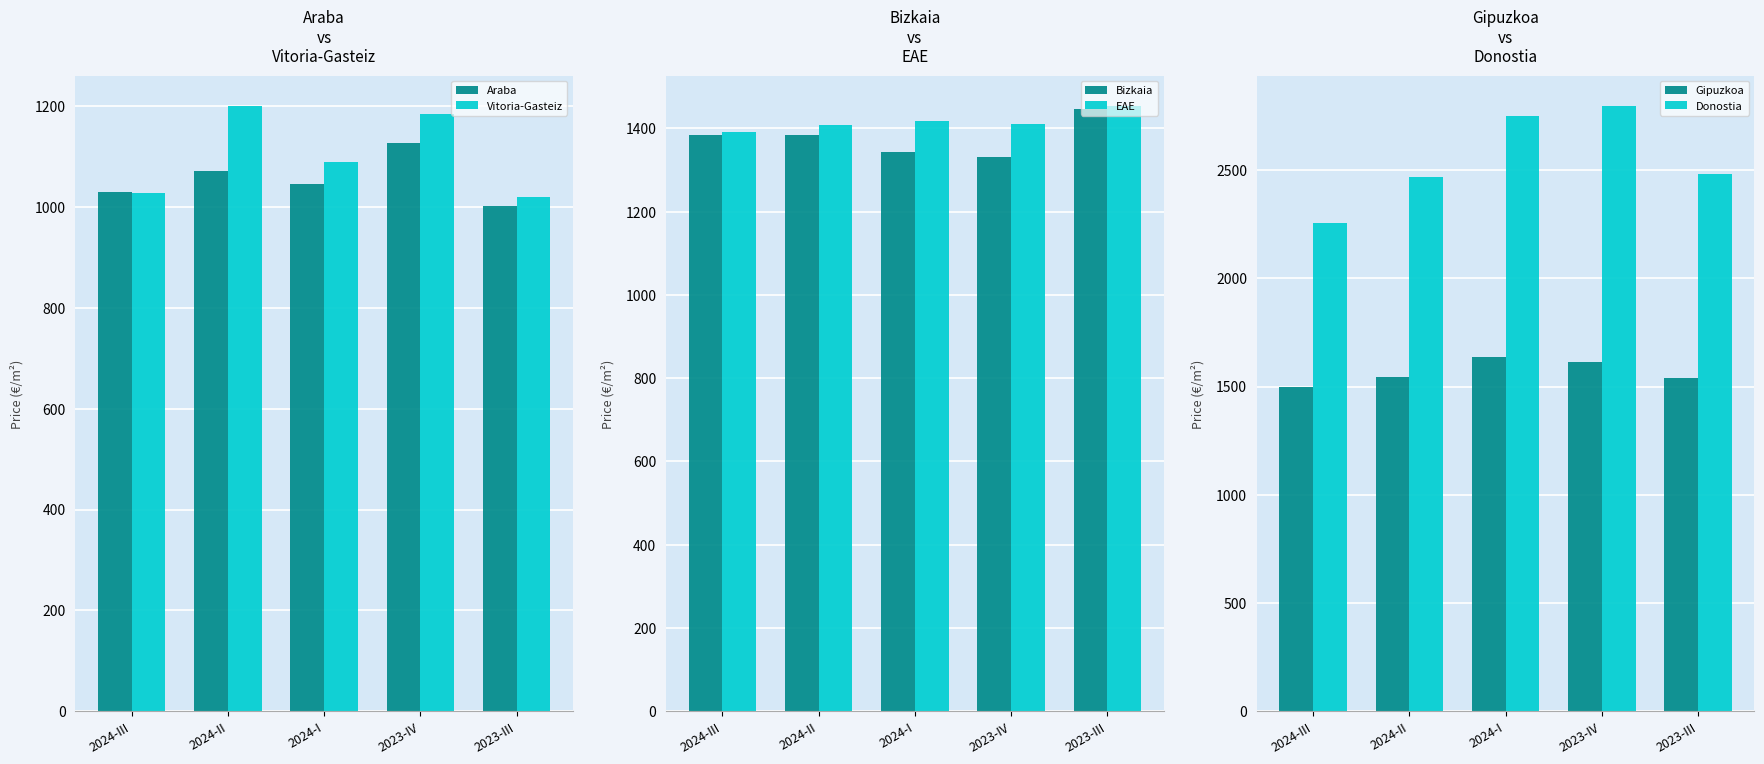

How many values in the Vitoria-Gasteiz series exceed 1088?

3